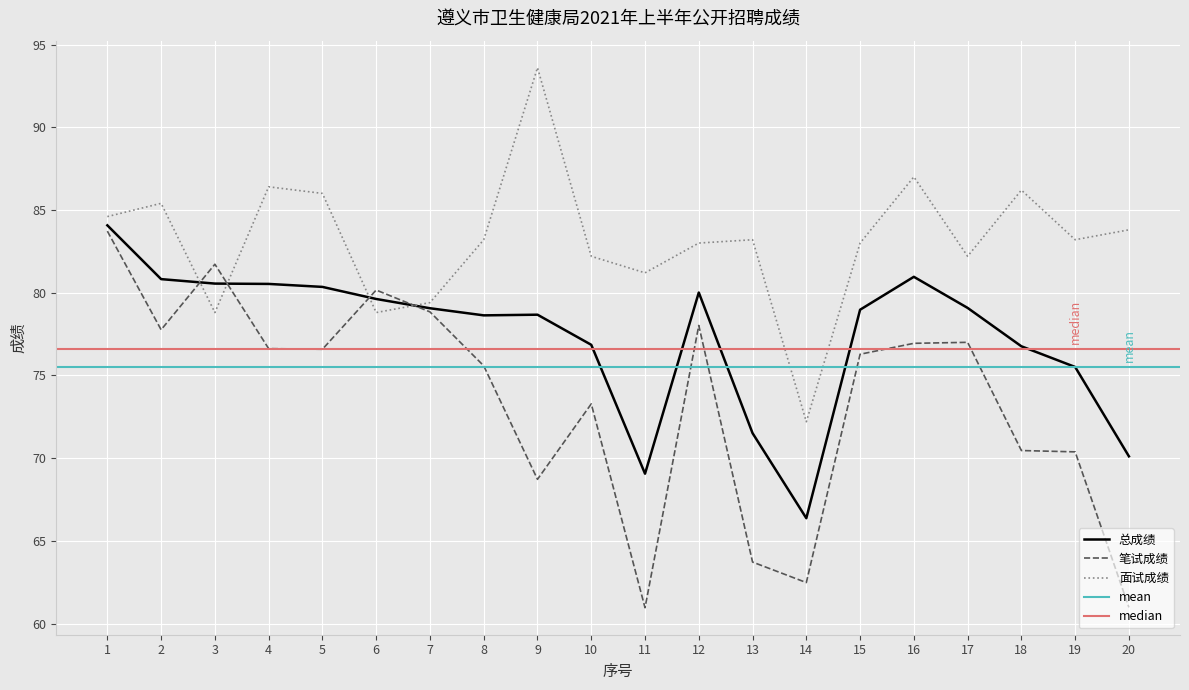

True or false: 面试成绩 and 笔试成绩 intersect in this chart.

True